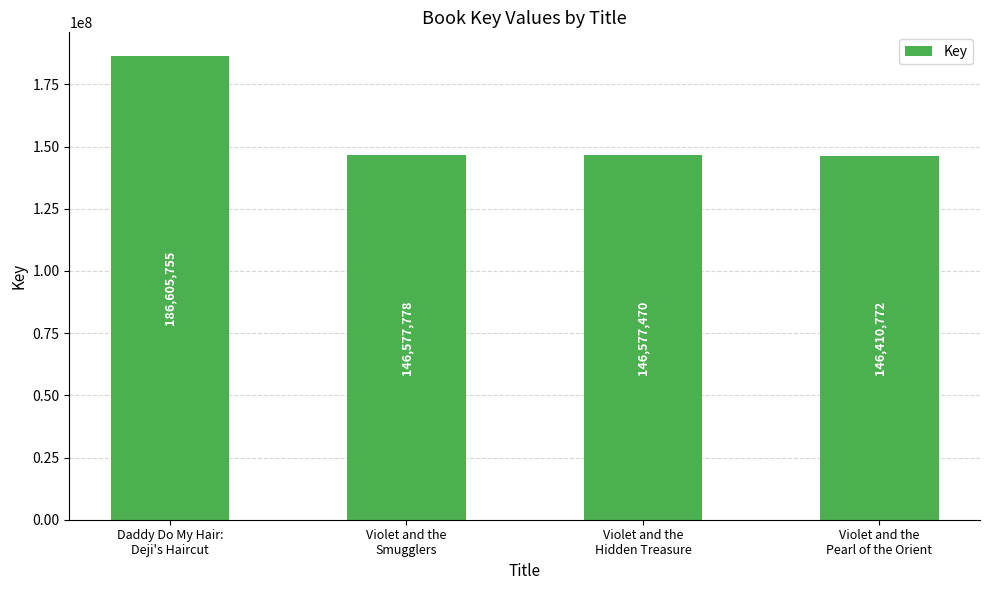

What is the label of the 1st bar from the right?

Violet and the
Pearl of the Orient